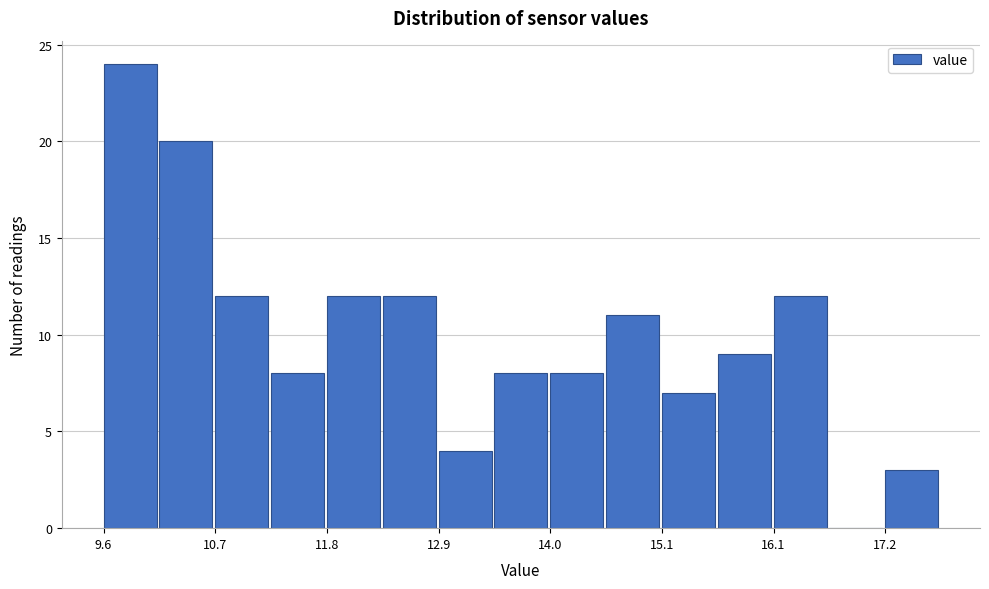

Read against the x-axis, roughly where is the centre of the tallest bar?

9.8